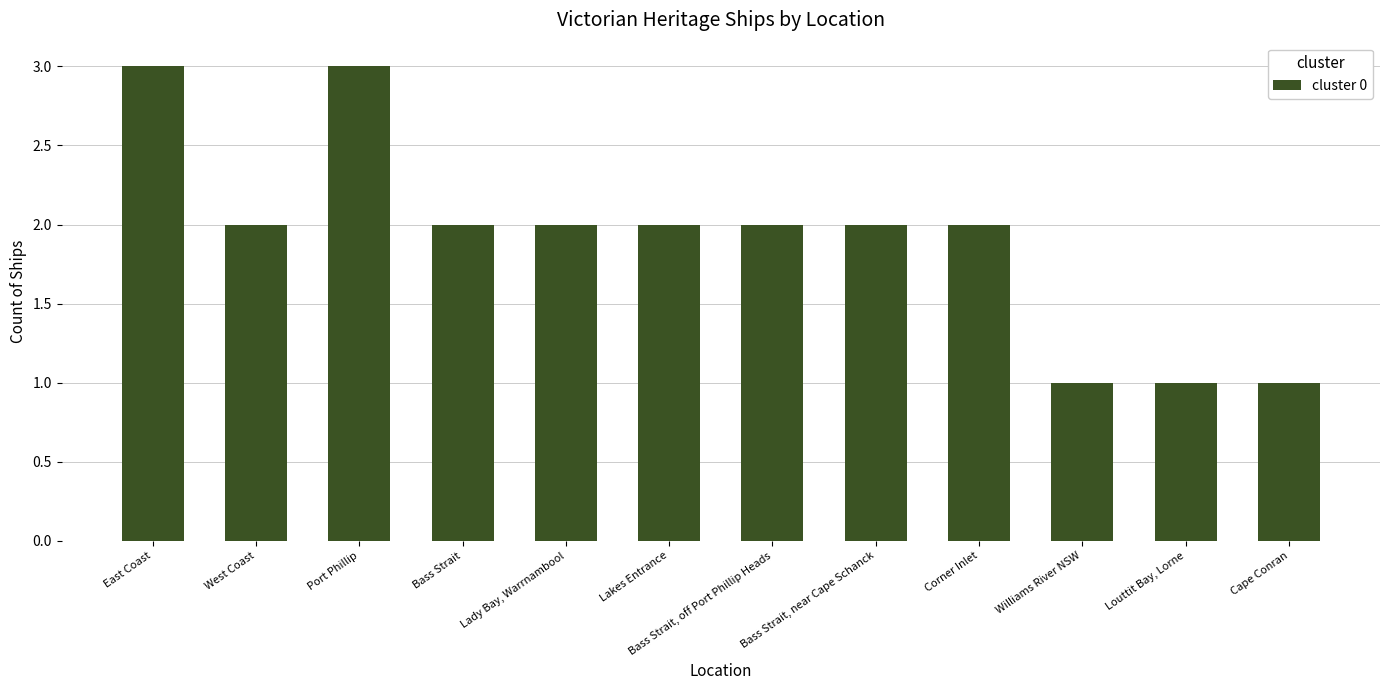

What position from the left is Bass Strait?

4